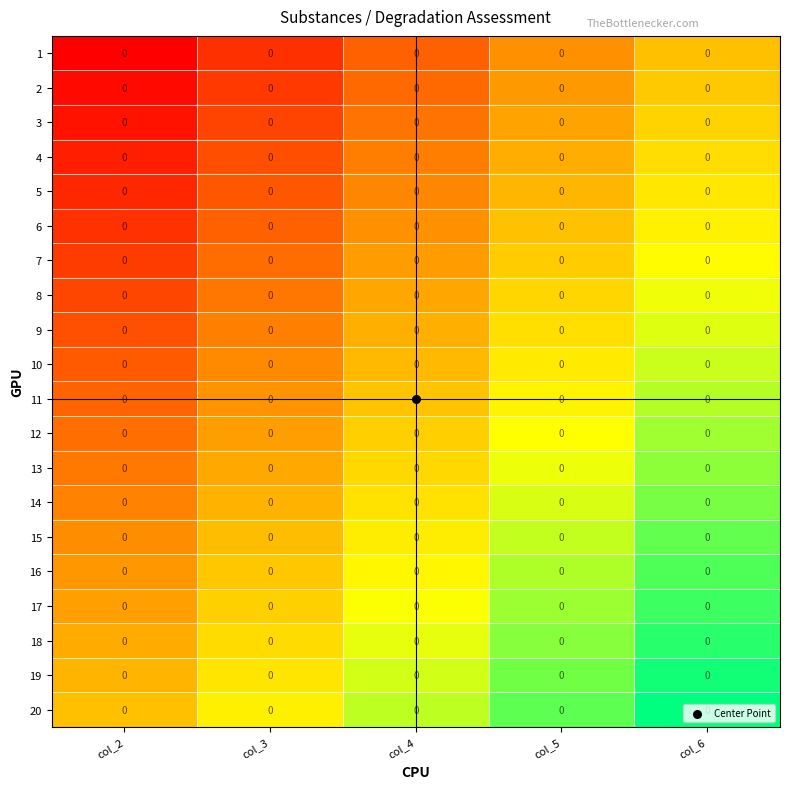

Rank the series by their maximum value, from lowest to highest.

1, 2, 3, 4, 5, 6, 7, 8, 9, 10, 11, 12, 13, 14, 15, 16, 17, 18, 19, 20